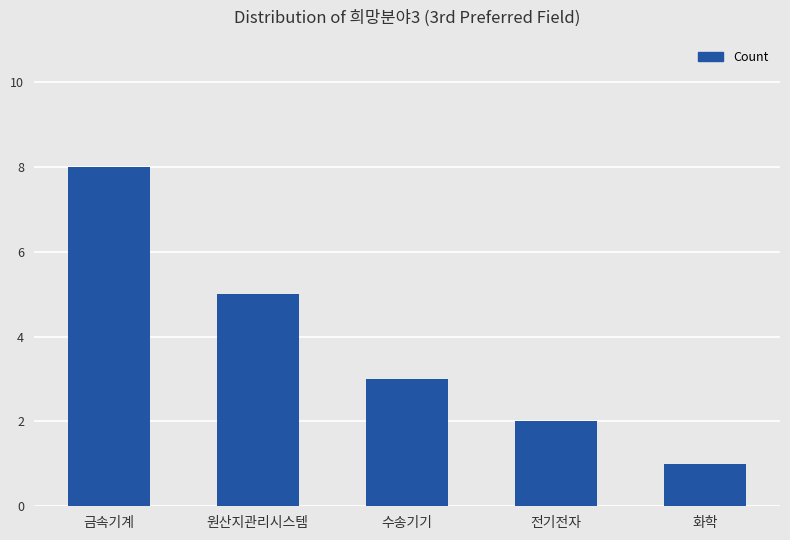

True or false: the data shows 5 at 금속기계.

False